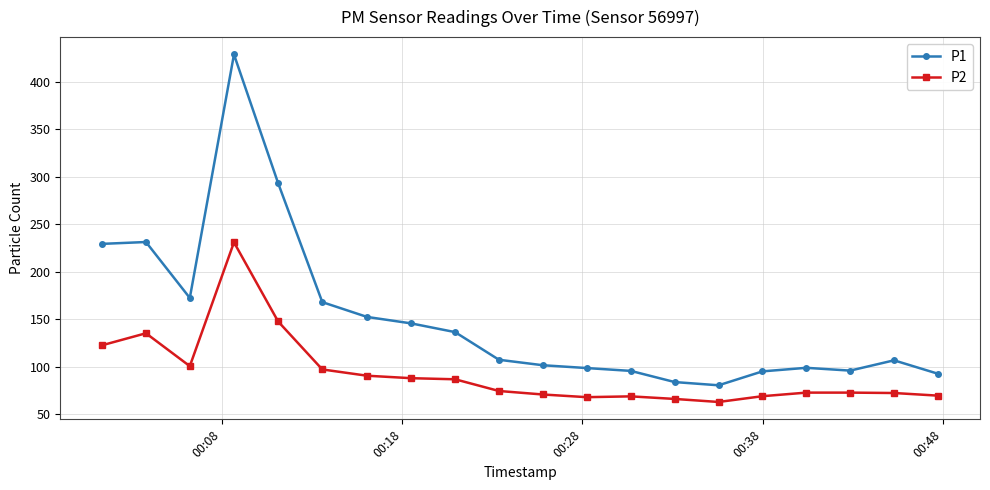

Rank the series by their average value, from highest to lowest.

P1, P2